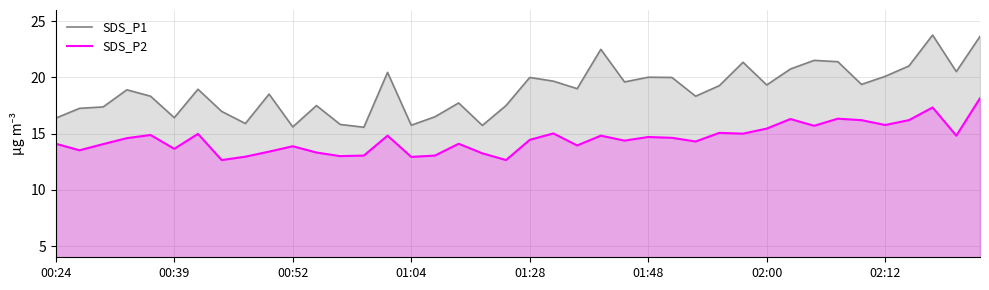

Is the value of SDS_P1 at 01:04 greater than the value of SDS_P2 at 00:39?

Yes